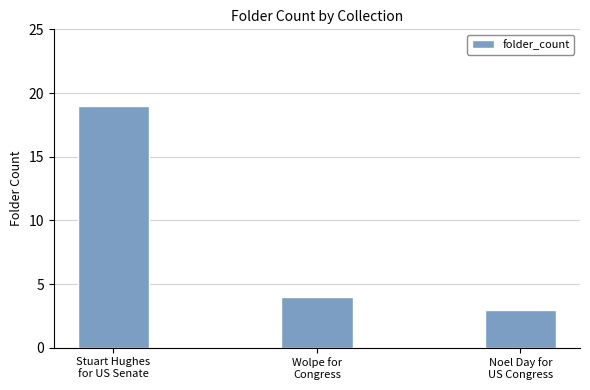

List the labels in order of value, smallest first.

Noel Day for
US Congress, Wolpe for
Congress, Stuart Hughes
for US Senate